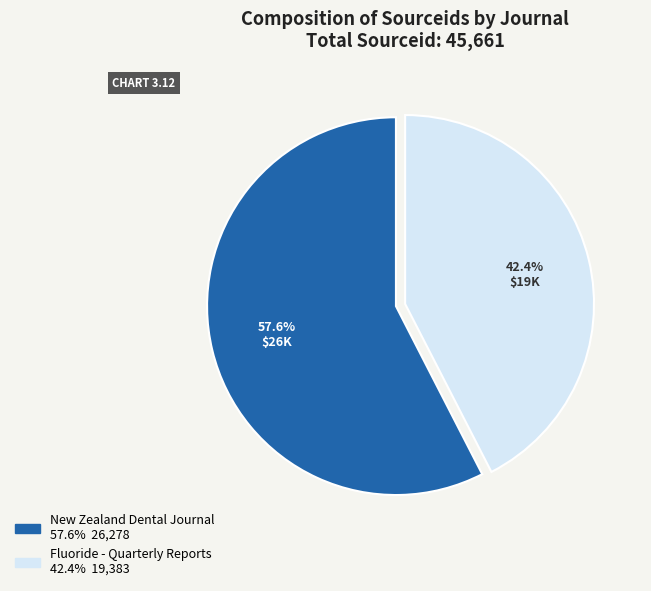

How many slices are in this pie chart?

2